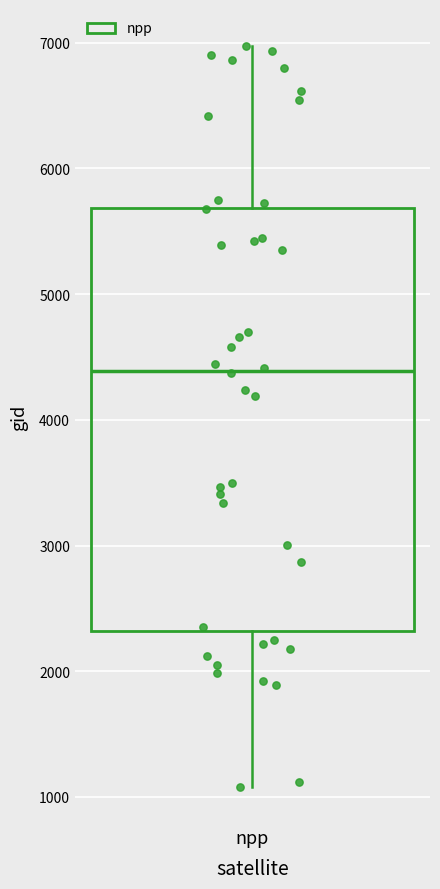

Read this box plot against the y-axis: the position of the median line, the range covered by the box, and the ends of both whiskers. The values are not printed on the chart, so give them approximately, as read against the axis.

median 4400, box 2300 to 5700, whiskers 1100 to 7000